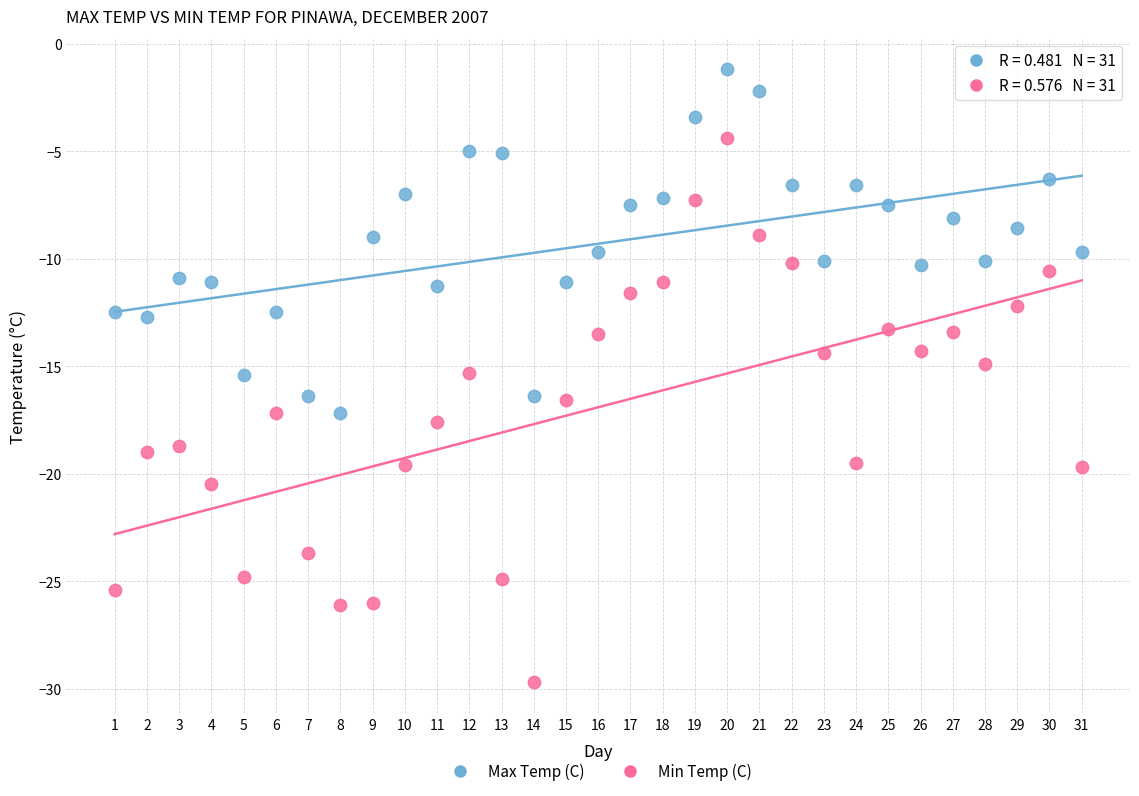

Which series reaches the maximum Y coordinate?

Max Temp (C)